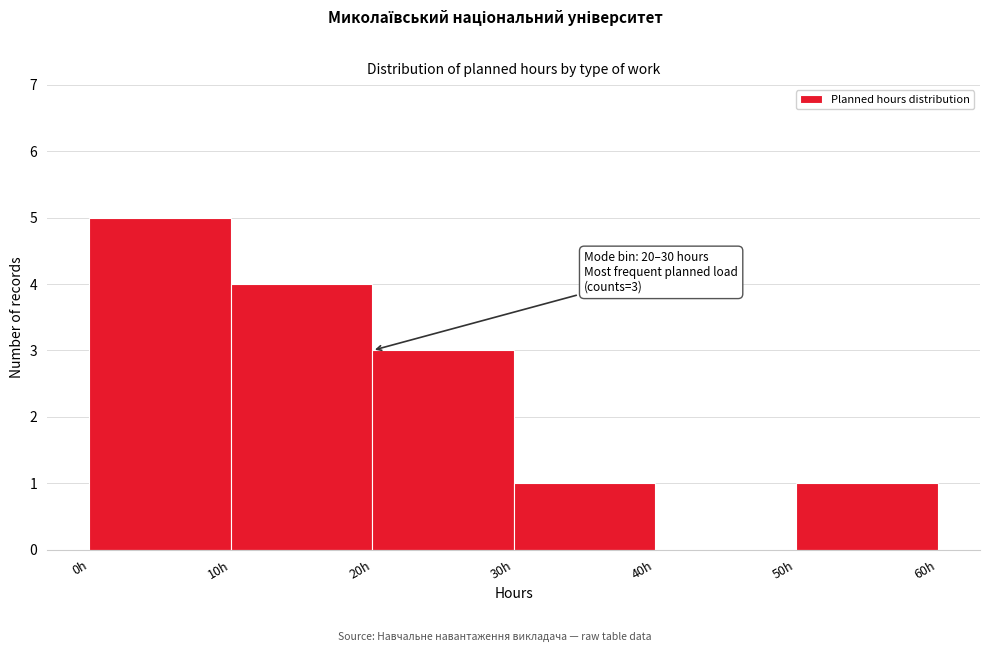

Over which range of the x-axis is the bar tallest?

0 to 10